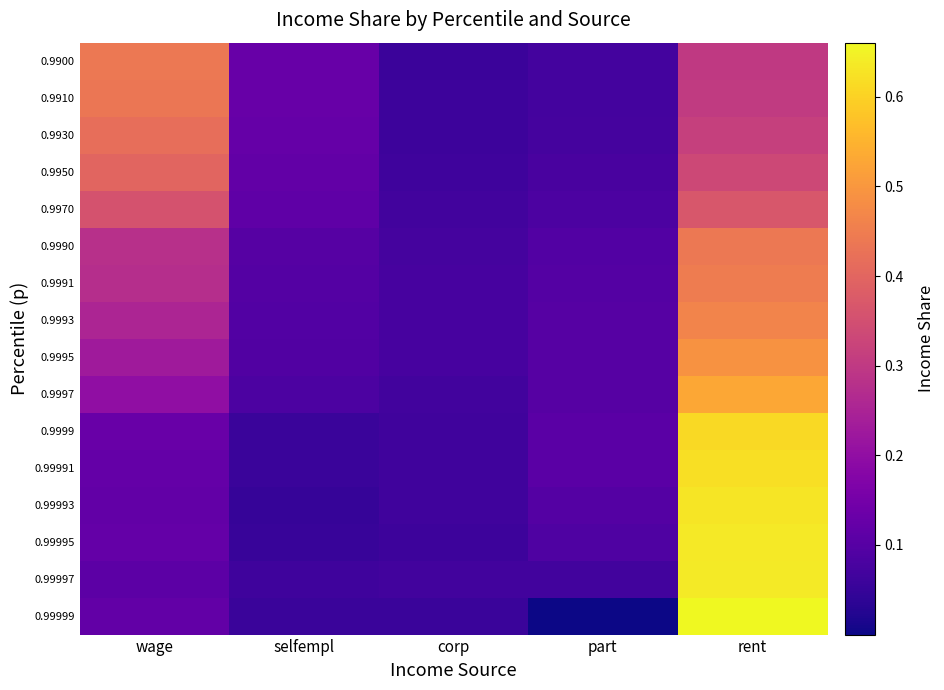

At how many categories does at least one series exceed 0?

5